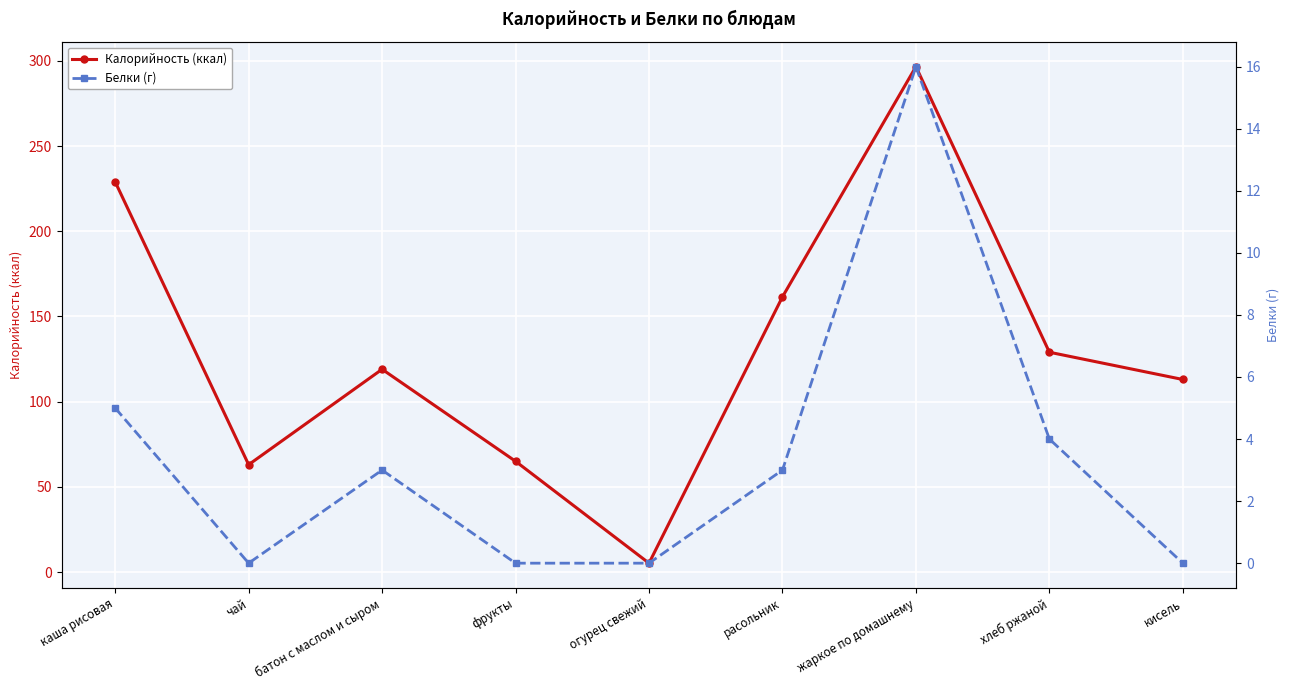

True or false: Белки (г) and Калорийность (ккал) cross at least once.

False